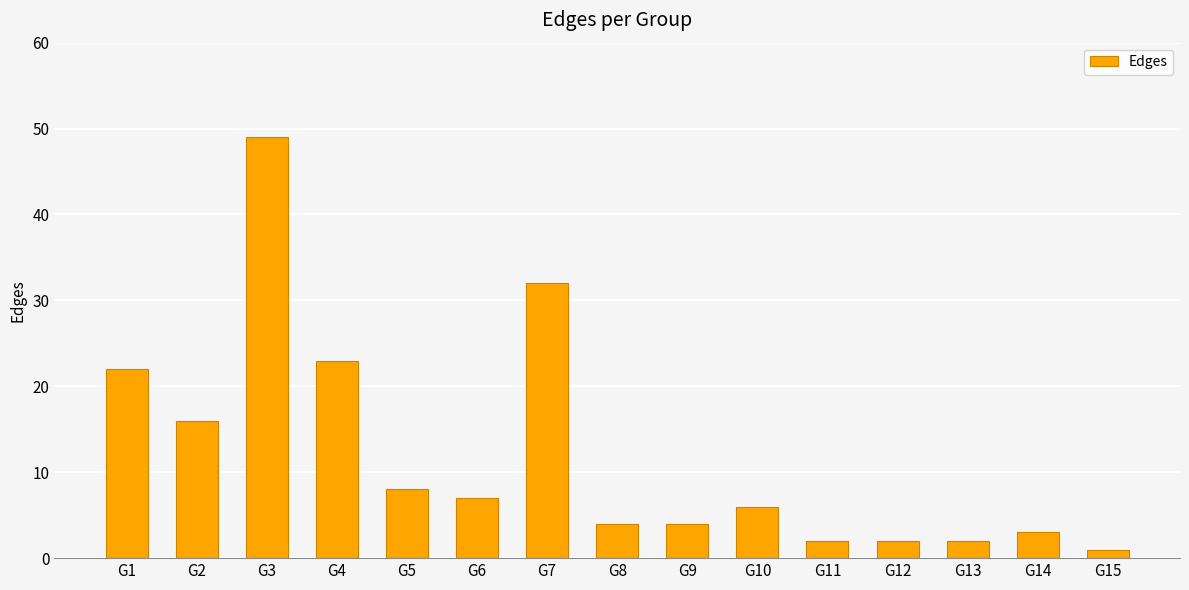

Which label corresponds to the smallest value in the chart?

G15